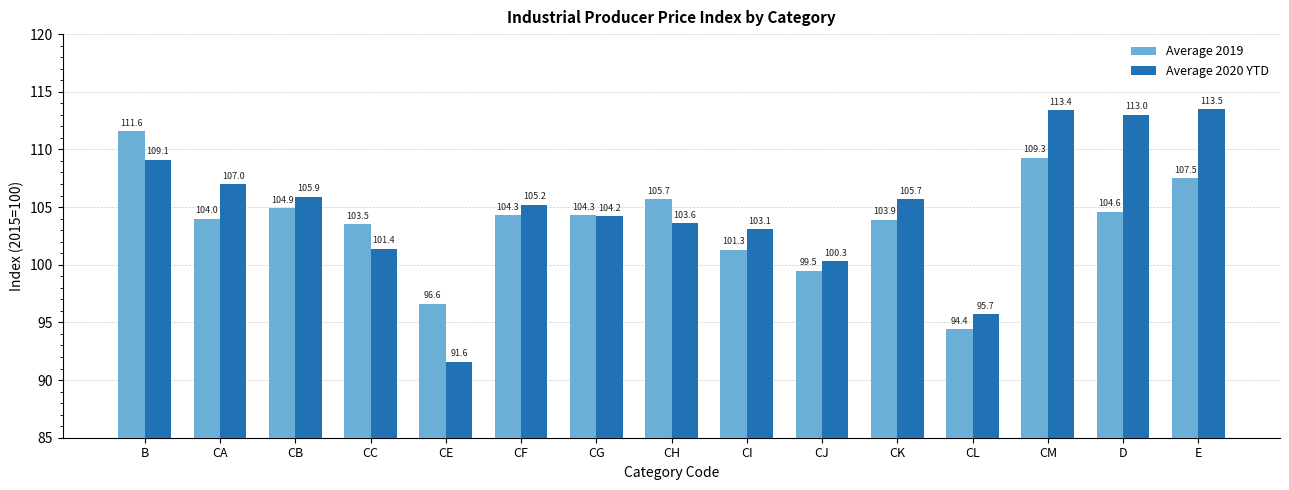

What is the difference between the highest and lowest values at CI?

1.8